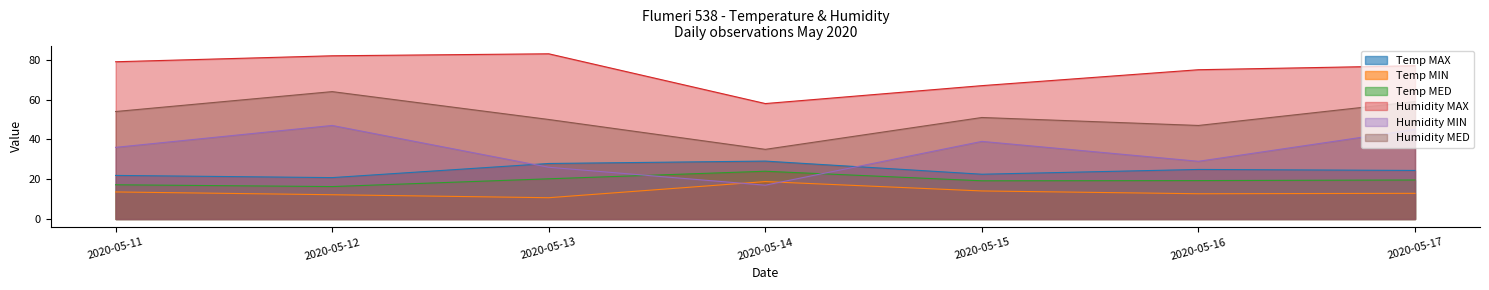

Rank the categories by Humidity MAX value from lowest to highest.

2020-05-14, 2020-05-15, 2020-05-16, 2020-05-17, 2020-05-11, 2020-05-12, 2020-05-13